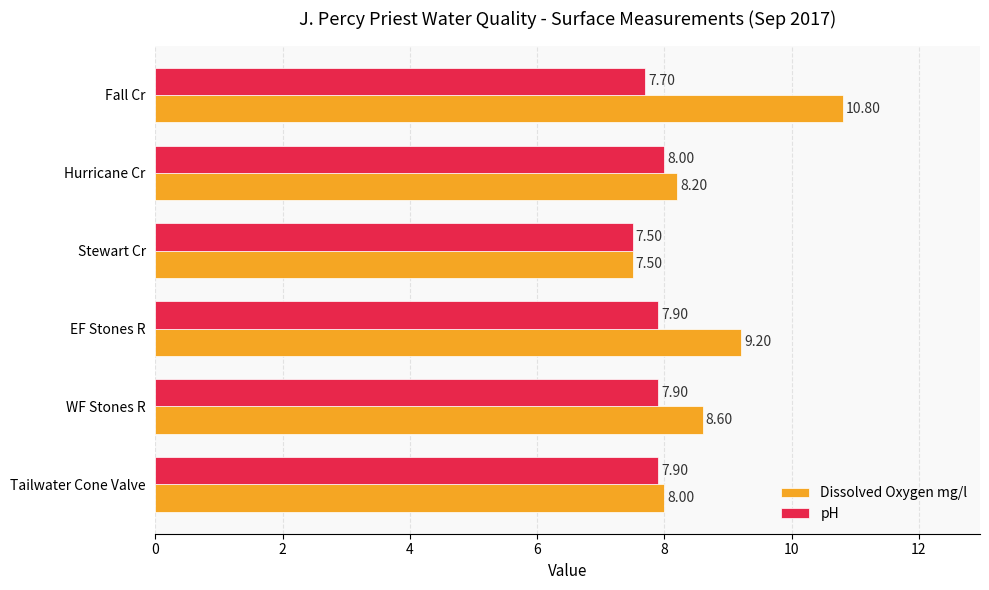

Which series has the largest total across all categories?

Dissolved Oxygen mg/l